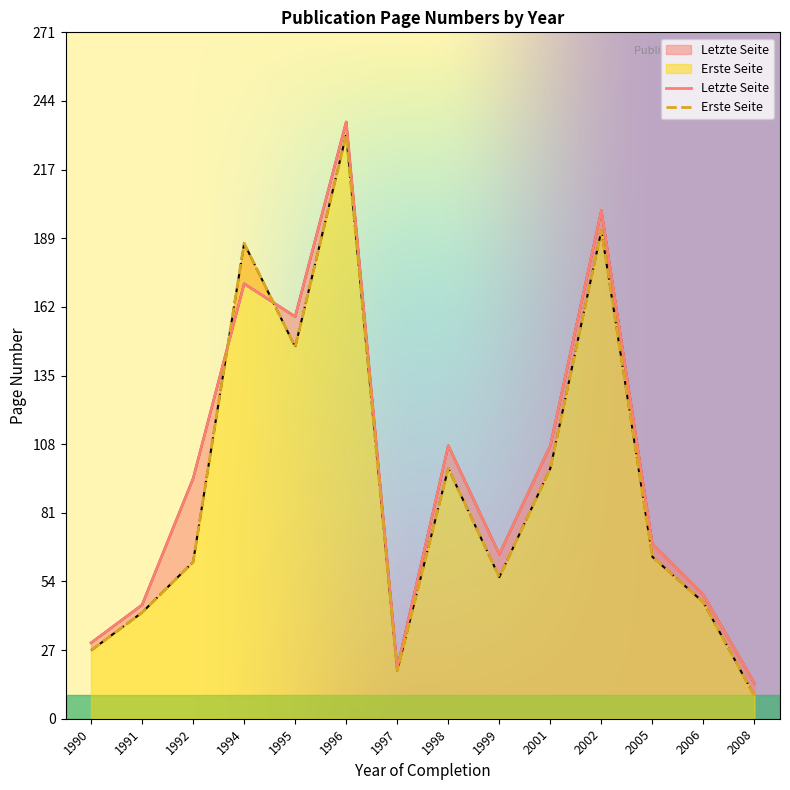

What is the difference between the highest and lowest values at 1992?

33